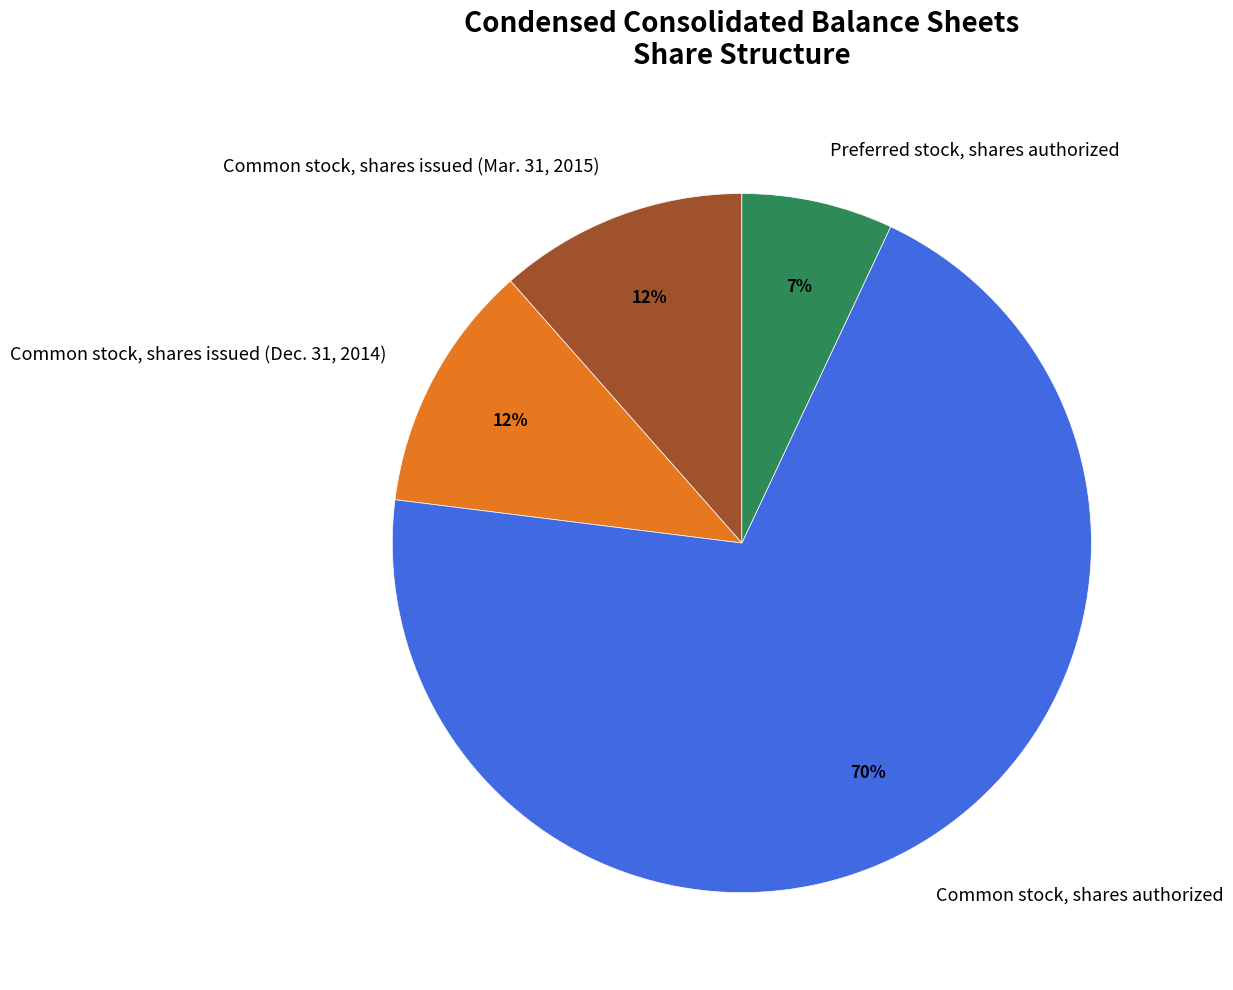

Between Common stock, shares issued (Dec. 31, 2014) and Preferred stock, shares authorized, which is larger?

Common stock, shares issued (Dec. 31, 2014)